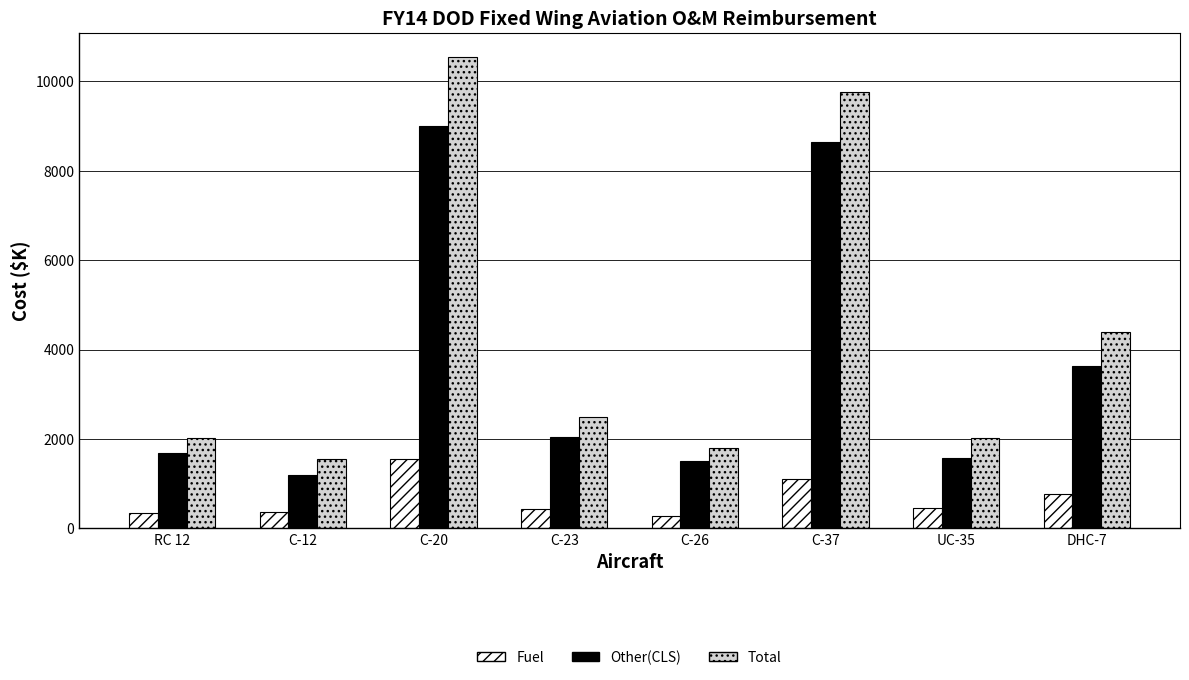

What is the minimum value shown in the chart?

284.4